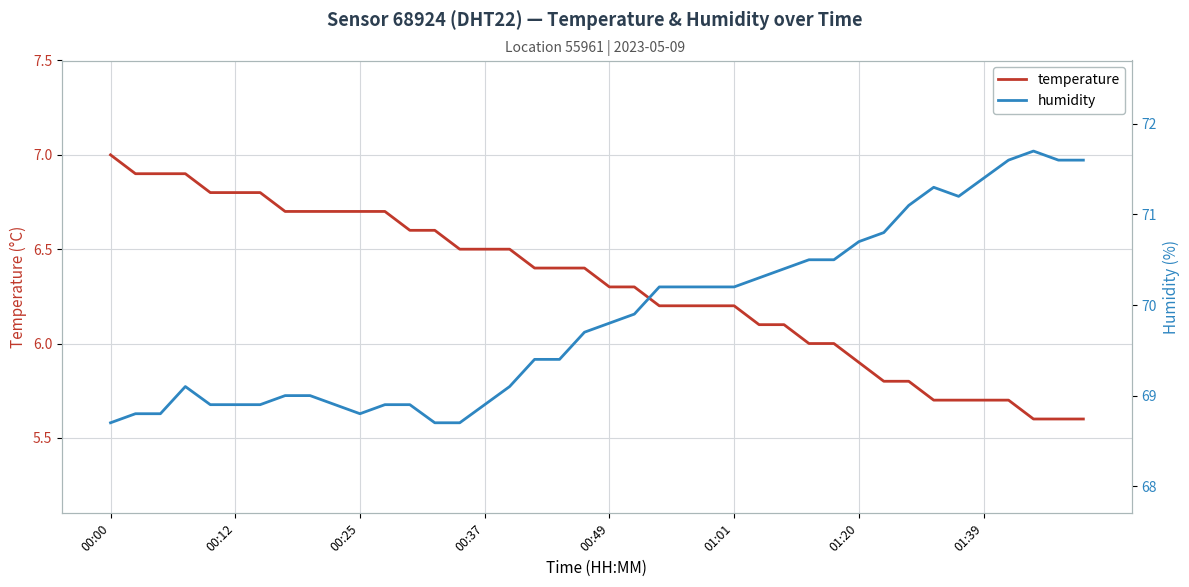

Rank the series by their average value, from highest to lowest.

humidity, temperature